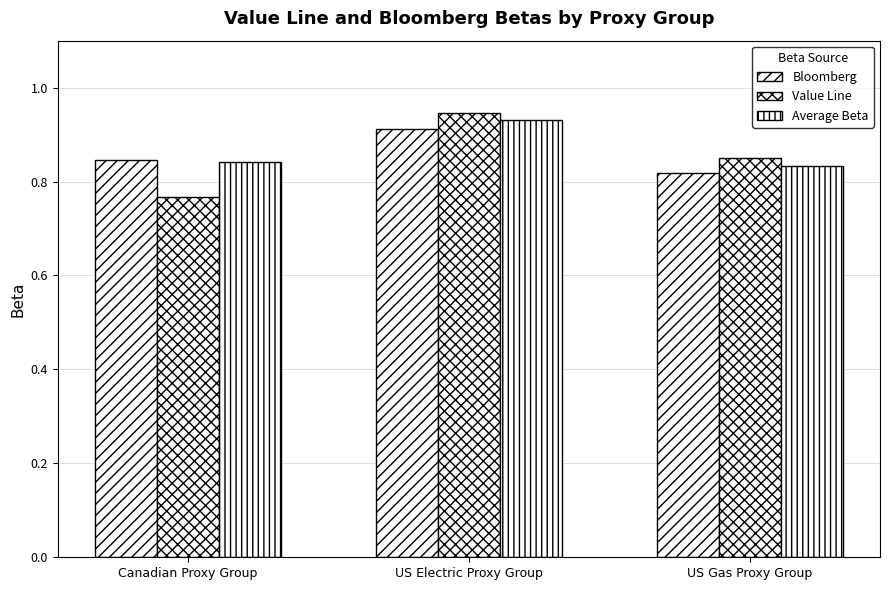

What is the sum of the Bloomberg values at US Electric Proxy Group and Canadian Proxy Group?

1.8